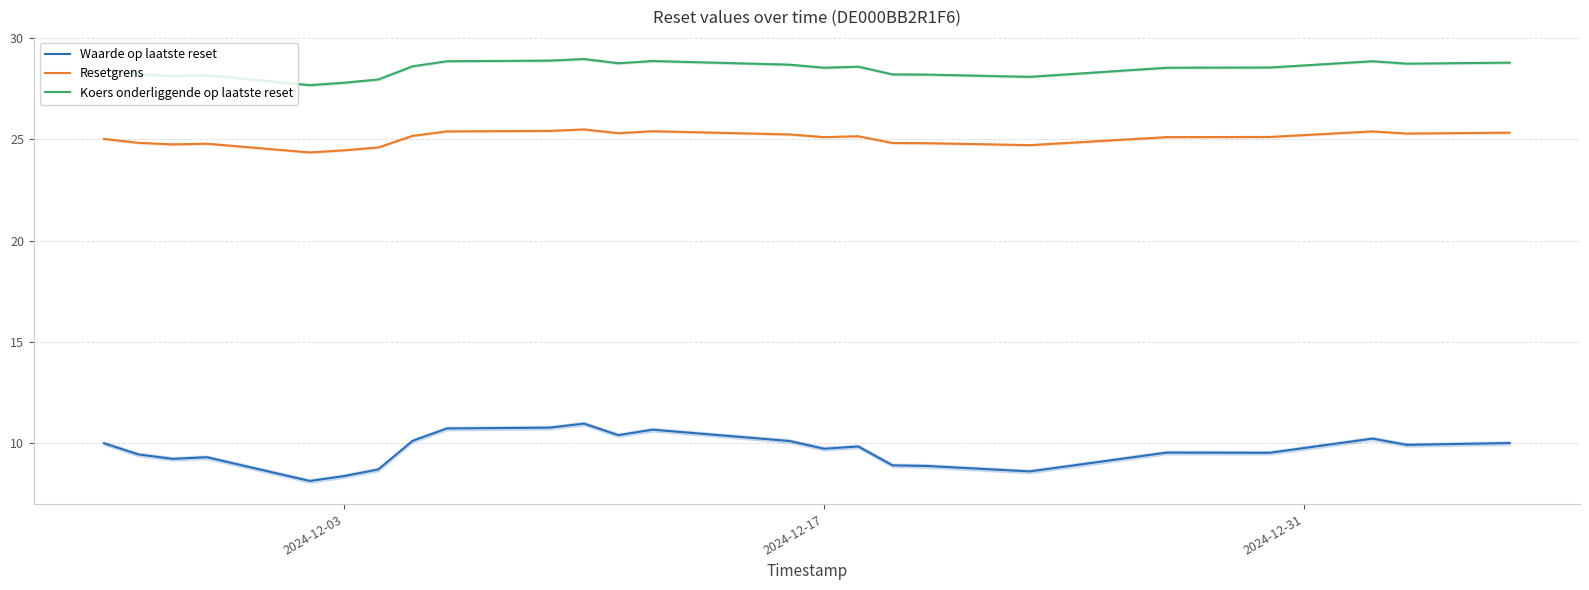

Reading left to right, what are all the values shown in this chart?

Waarde op laatste reset: 10.0	9.4	9.2	9.3	8.1	8.4	8.7	10.1	10.7	10.8	11.0	10.4	10.7	10.1	9.7	9.8	8.9	8.9	8.6	9.5	9.5	10.2	9.9	10.0
Resetgrens: 25.0	24.8	24.7	24.8	24.4	24.5	24.6	25.2	25.4	25.4	25.5	25.3	25.4	25.2	25.1	25.1	24.8	24.8	24.7	25.1	25.1	25.4	25.3	25.3
Koers onderliggende op laatste reset: 28.4	28.2	28.1	28.2	27.7	27.8	27.9	28.6	28.9	28.9	29.0	28.8	28.9	28.7	28.5	28.6	28.2	28.2	28.1	28.5	28.5	28.9	28.7	28.8